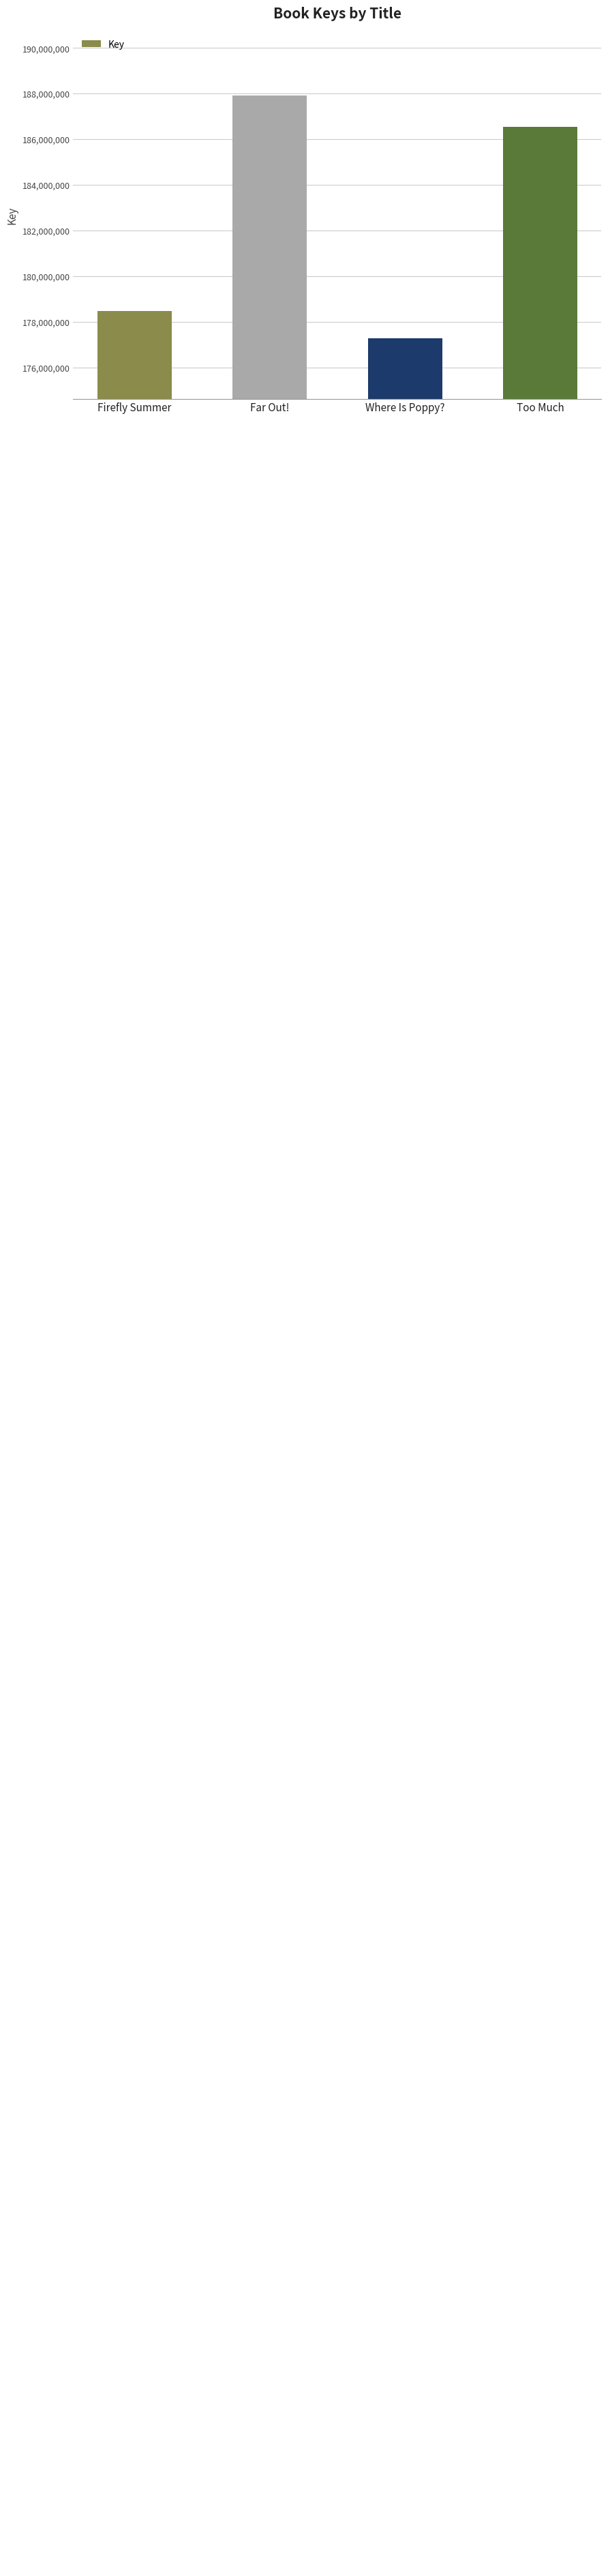

What is the sum of the values at Far Out! and Where Is Poppy??

365208016